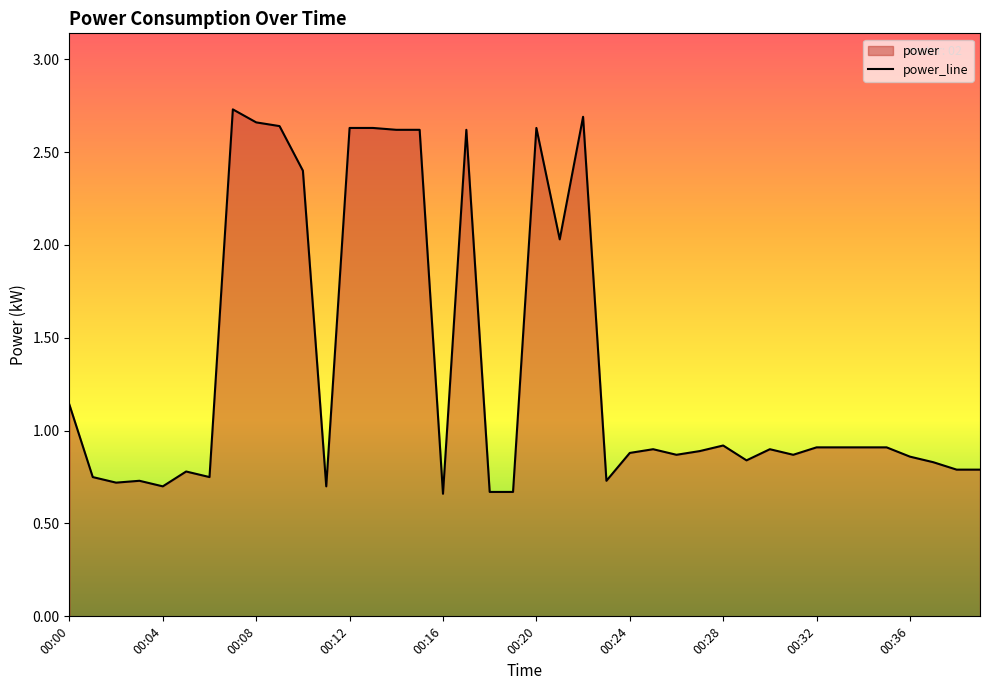

At which category does the chart reach its minimum across all series?

00:16